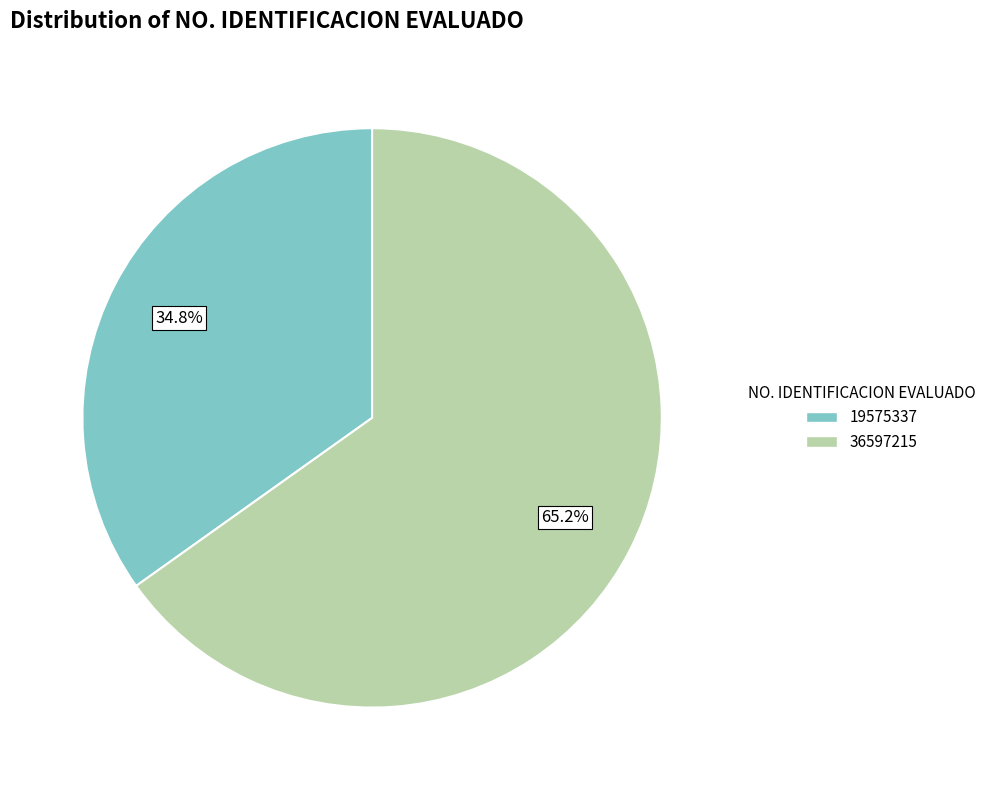

Between 19575337 and 36597215, which is larger?

36597215